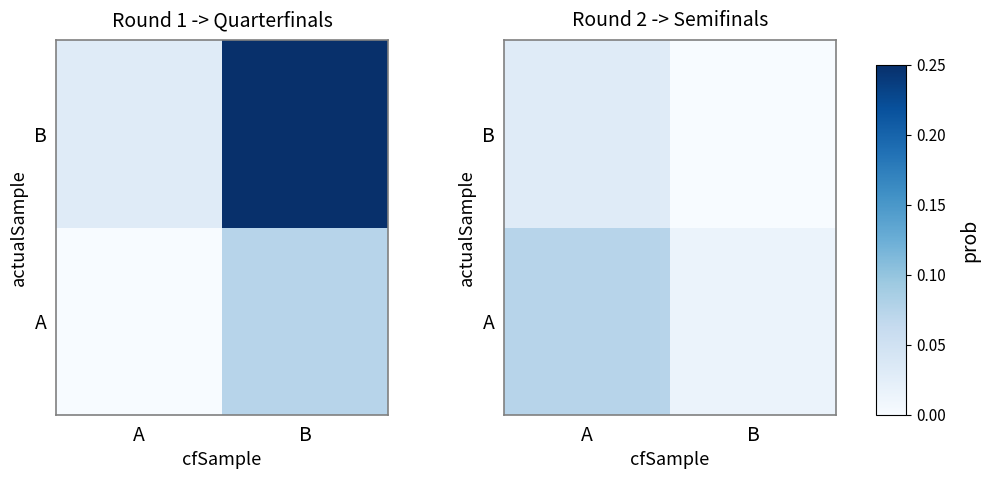

At which category is the sum across all series the highest?

A